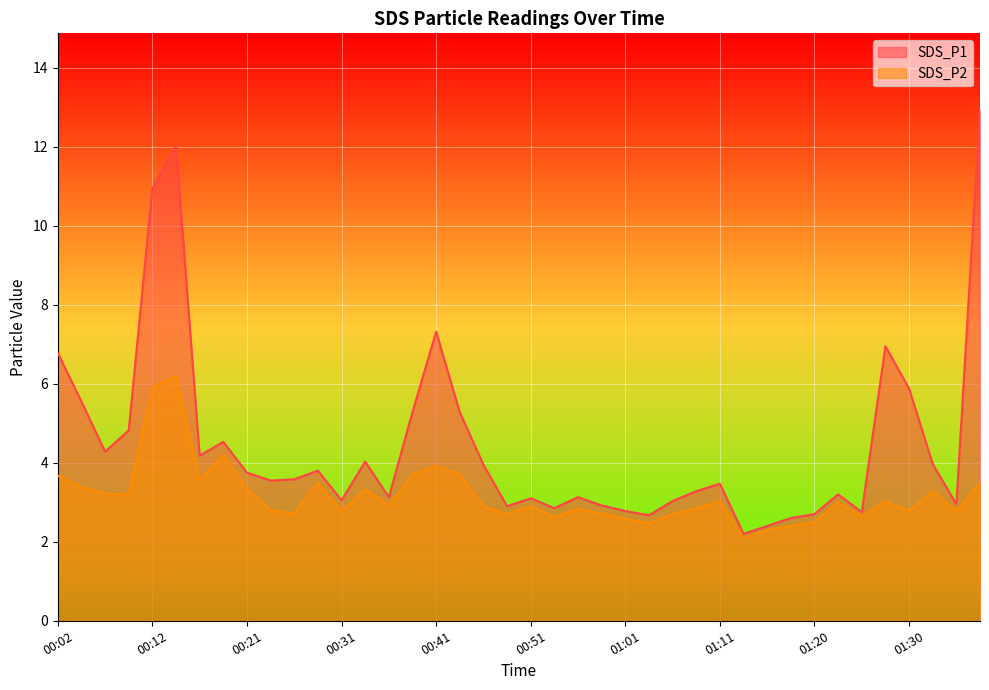

True or false: SDS_P1 and SDS_P2 cross at least once.

False